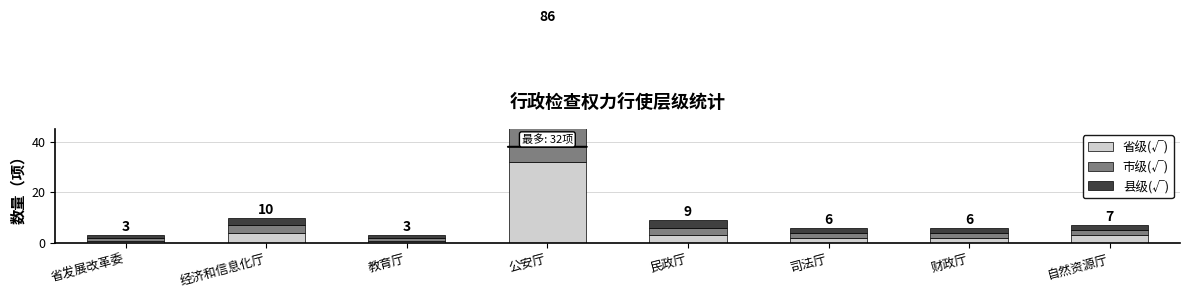

How many bars are there in each group?

3